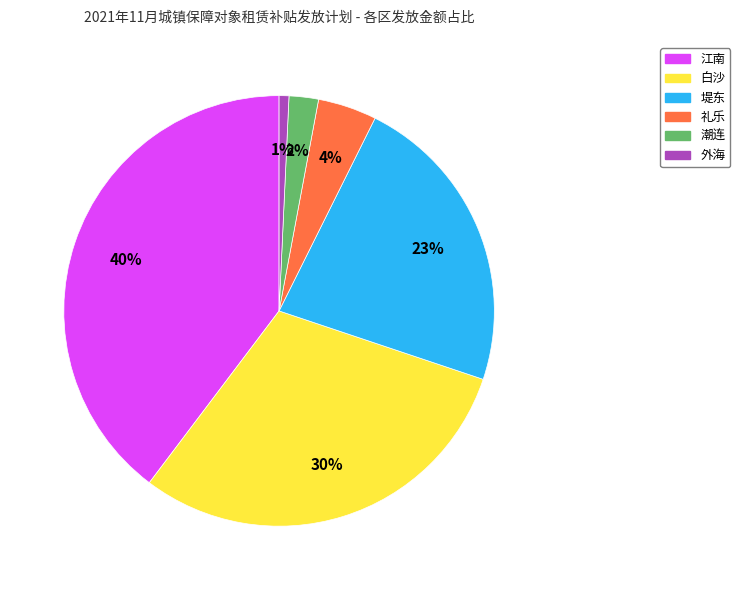

Between 堤东 and 外海, which is larger?

堤东